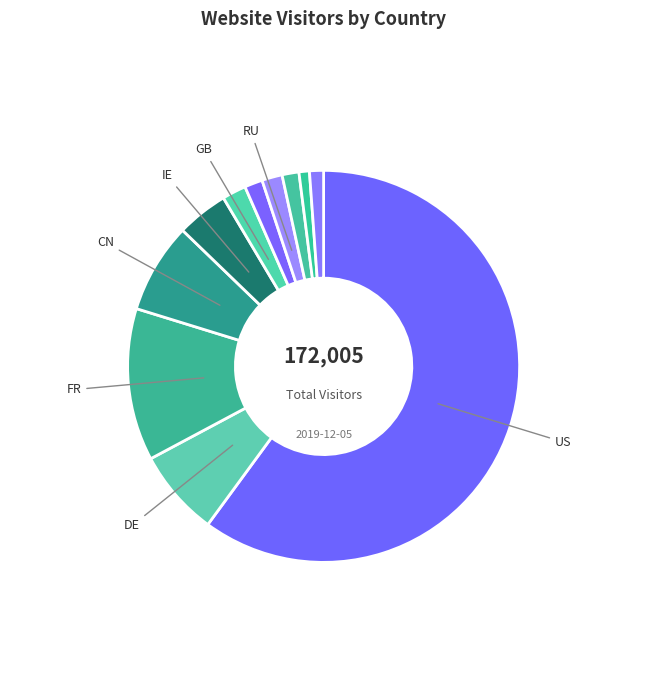

How many slices are in this pie chart?

11